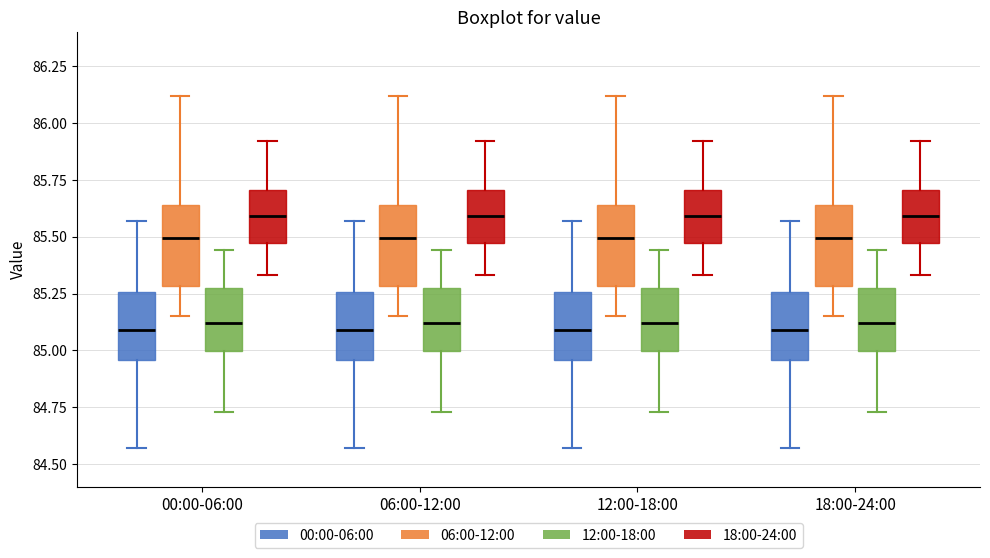

Reading left to right, transcribe this box plot: for each box, give where its median line is, the range the box spans, and where its two whiskers end, as read against the y-axis. The values are not printed on the chart, so give them approximately, as read against the axis.

00:00-06:00 (00:00-06:00): median 85.10, box 84.95 to 85.25, whiskers 84.55 to 85.55
00:00-06:00 (06:00-12:00): median 85.50, box 85.30 to 85.65, whiskers 85.15 to 86.10
00:00-06:00 (12:00-18:00): median 85.10, box 85.00 to 85.25, whiskers 84.75 to 85.45
00:00-06:00 (18:00-24:00): median 85.60, box 85.45 to 85.70, whiskers 85.35 to 85.90
06:00-12:00 (00:00-06:00): median 85.10, box 84.95 to 85.25, whiskers 84.55 to 85.55
06:00-12:00 (06:00-12:00): median 85.50, box 85.30 to 85.65, whiskers 85.15 to 86.10
06:00-12:00 (12:00-18:00): median 85.10, box 85.00 to 85.25, whiskers 84.75 to 85.45
06:00-12:00 (18:00-24:00): median 85.60, box 85.45 to 85.70, whiskers 85.35 to 85.90
12:00-18:00 (00:00-06:00): median 85.10, box 84.95 to 85.25, whiskers 84.55 to 85.55
12:00-18:00 (06:00-12:00): median 85.50, box 85.30 to 85.65, whiskers 85.15 to 86.10
12:00-18:00 (12:00-18:00): median 85.10, box 85.00 to 85.25, whiskers 84.75 to 85.45
12:00-18:00 (18:00-24:00): median 85.60, box 85.45 to 85.70, whiskers 85.35 to 85.90
18:00-24:00 (00:00-06:00): median 85.10, box 84.95 to 85.25, whiskers 84.55 to 85.55
18:00-24:00 (06:00-12:00): median 85.50, box 85.30 to 85.65, whiskers 85.15 to 86.10
18:00-24:00 (12:00-18:00): median 85.10, box 85.00 to 85.25, whiskers 84.75 to 85.45
18:00-24:00 (18:00-24:00): median 85.60, box 85.45 to 85.70, whiskers 85.35 to 85.90